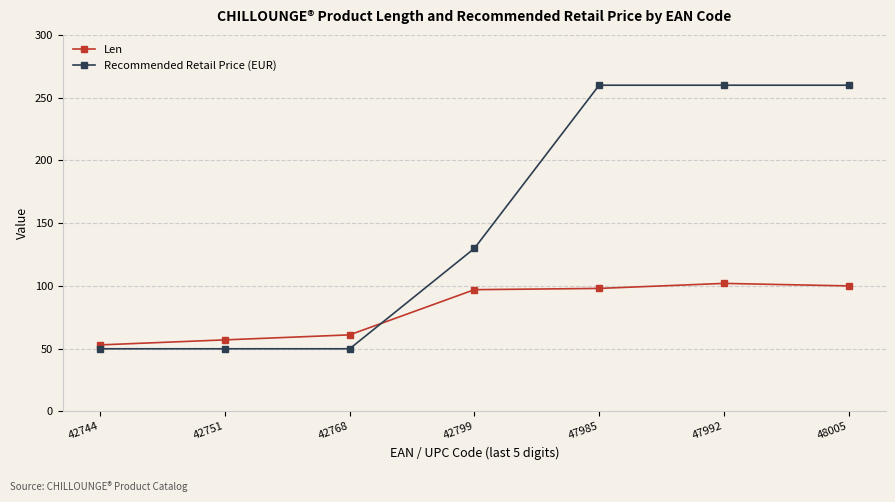

What is the difference between the maximum and second lowest values in the Recommended Retail Price (EUR) series?

210.0